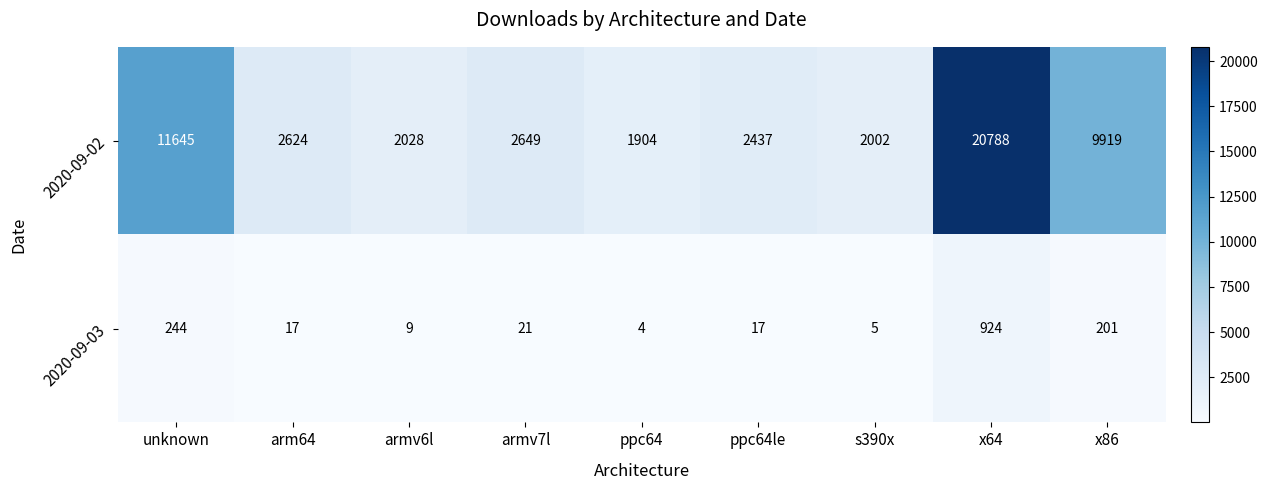

At which label does 2020-09-03 first exceed 17?

unknown